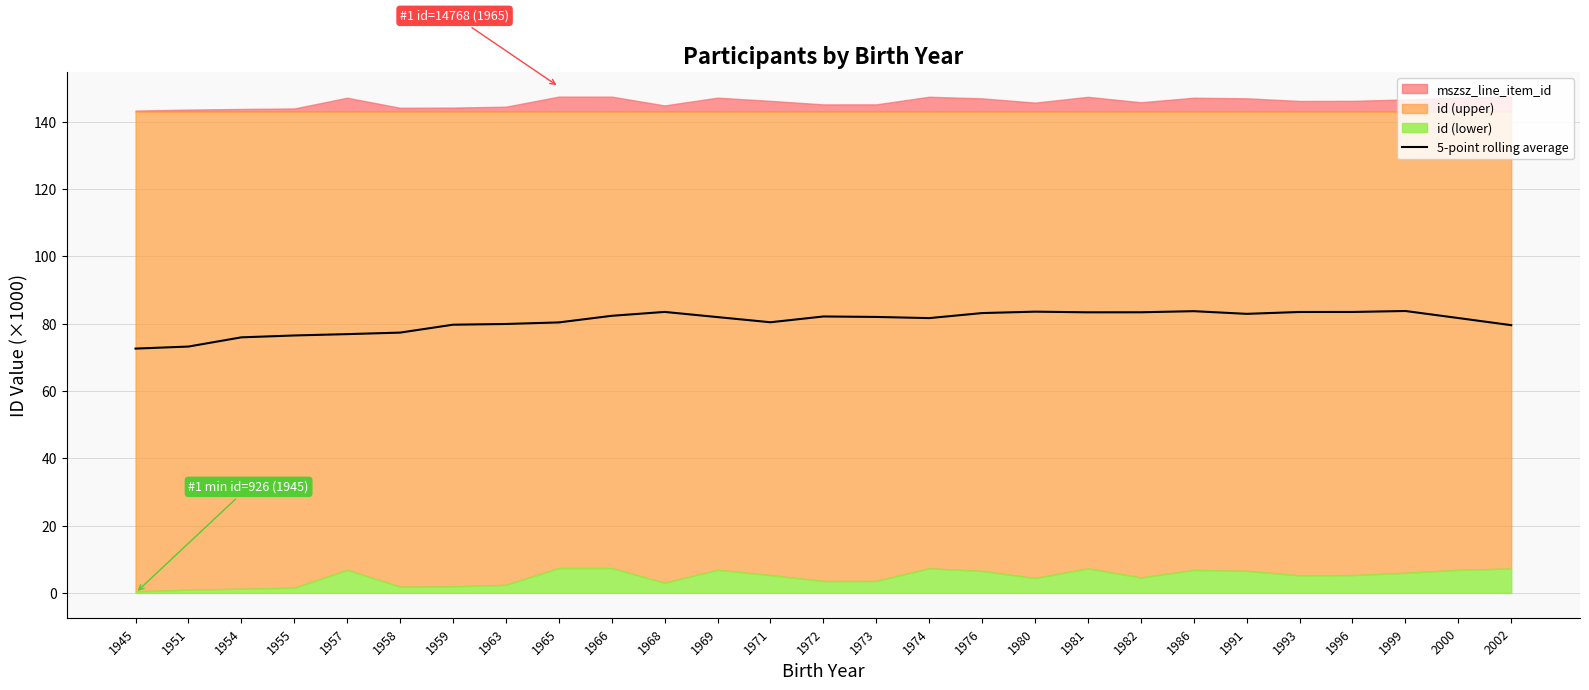

How many lines are shown in the chart?

1